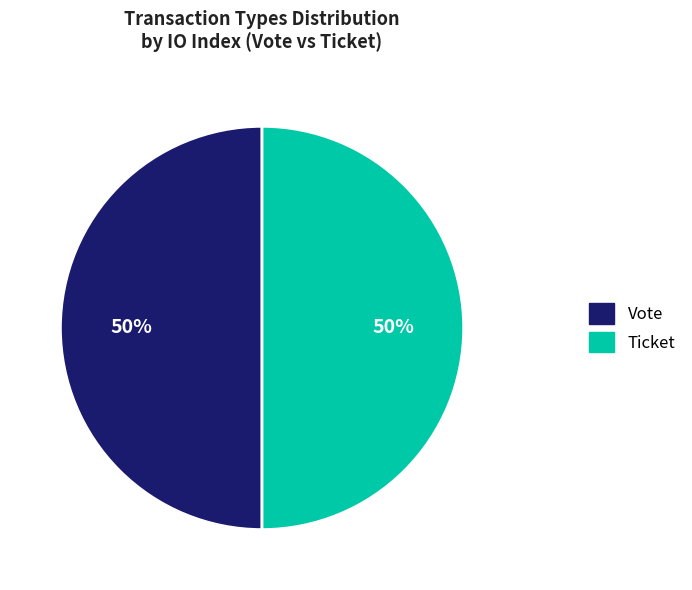

To the nearest percent, what percentage of the pie is Ticket?

50%